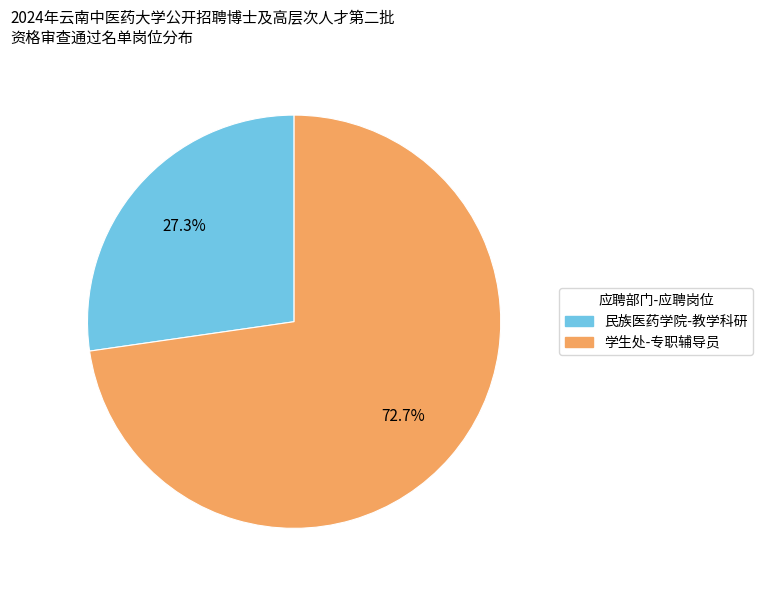

What is the ratio of the value at 民族医药学院-教学科研 to the value at 学生处-专职辅导员?

0.4